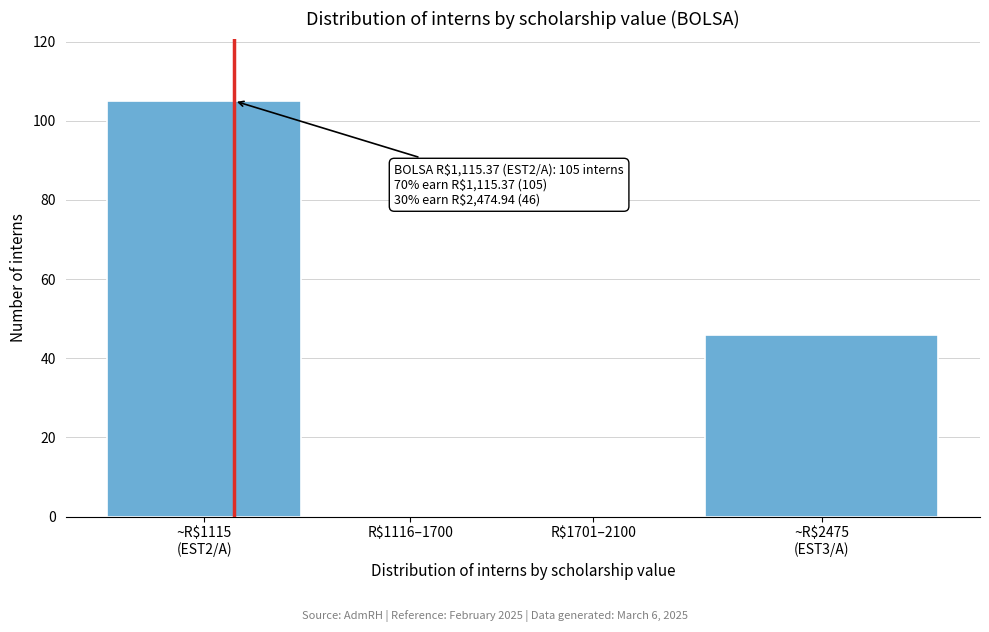

Is it true that the value at R$1701–2100 is 0?

True